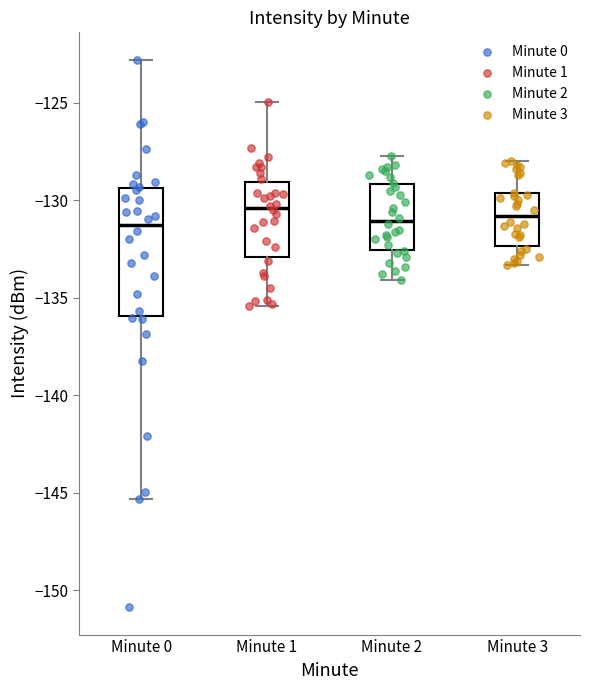

Where does the upper whisker of the box for Minute 1 end on the y-axis? The values are not printed on the chart, so give them approximately, as read against the axis.

-125.0